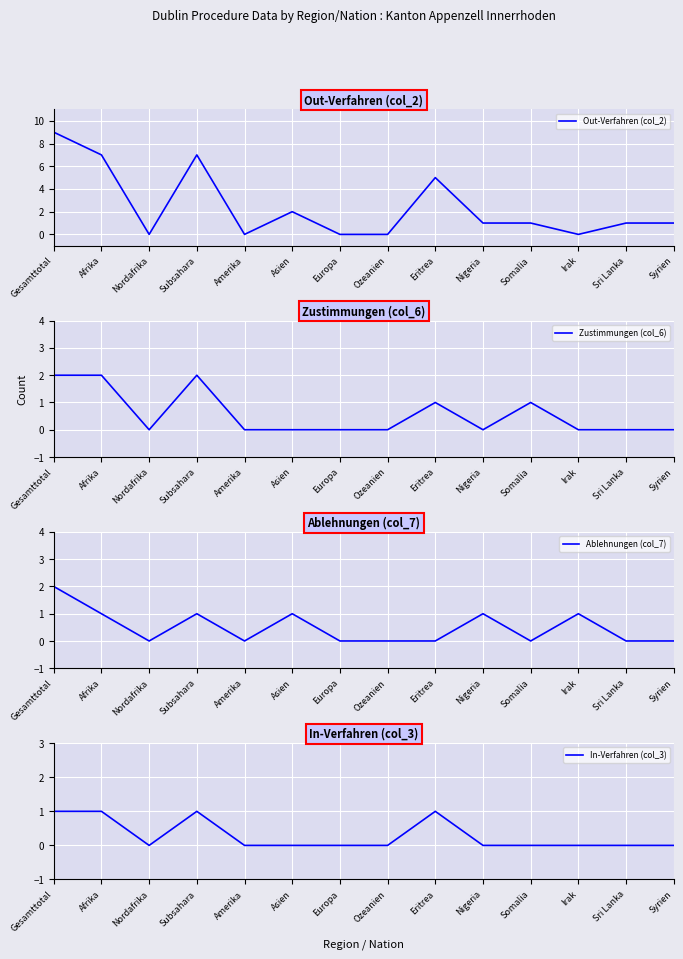

At which label is Zustimmungen (col_6) closest to 1?

Eritrea